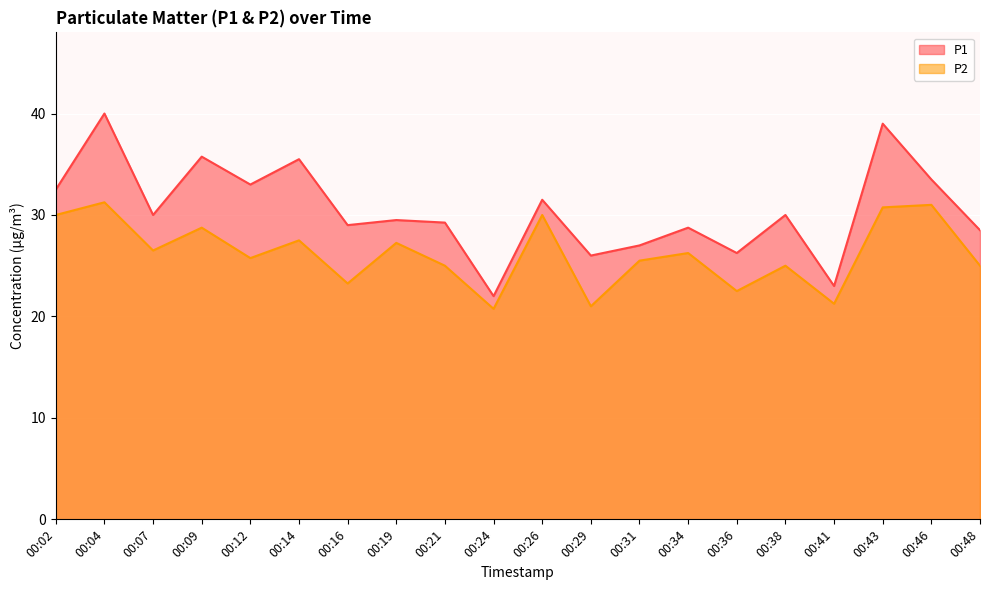

Reading right to left, list all the values displayed in this chart.

P1: 28.5	33.5	39.0	23.0	30.0	26.2	28.8	27.0	26.0	31.5	22.0	29.2	29.5	29.0	35.5	33.0	35.8	30.0	40.0	32.5
P2: 25.0	31.0	30.8	21.2	25.0	22.5	26.2	25.5	21.0	30.0	20.8	25.0	27.2	23.2	27.5	25.8	28.8	26.5	31.2	30.0